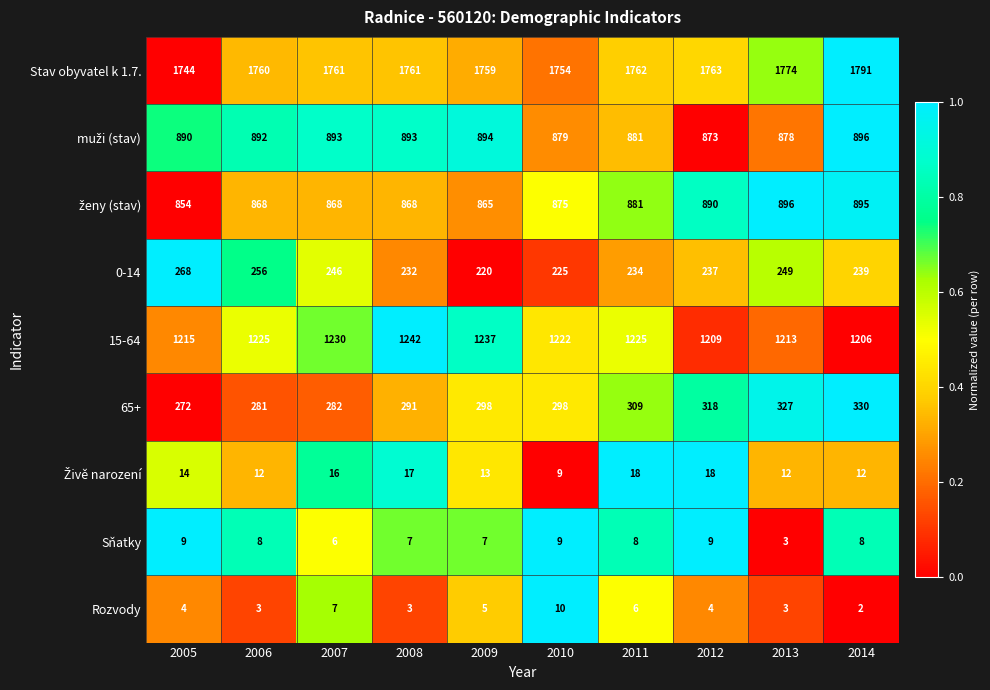

What is the average value of the Rozvody series?

5